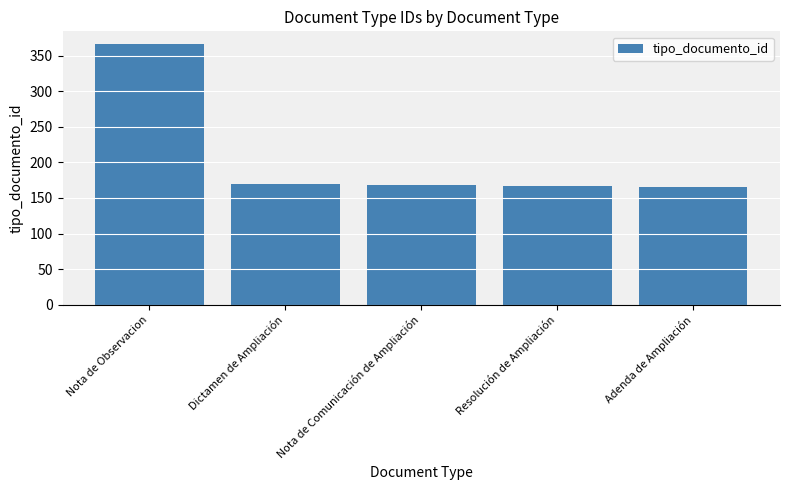

What is the difference between the values at Nota de Observacion and Dictamen de Ampliación?

196